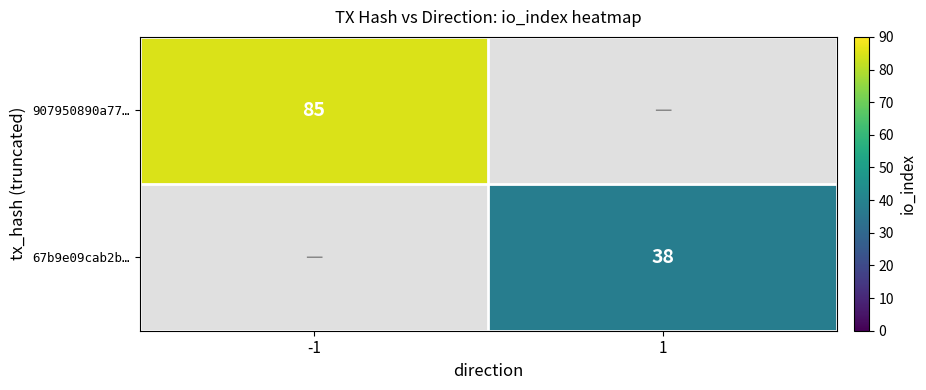

Is it true that 67b9e09cab2b… equals 38 at 1?

True